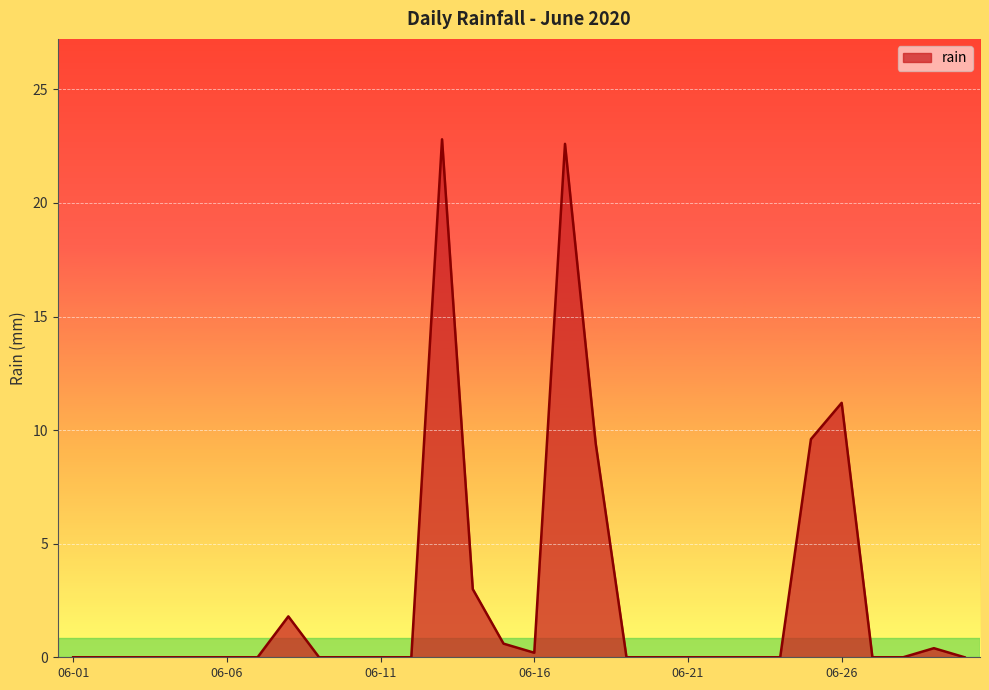

Is this an area chart (filled region under the line)?

Yes